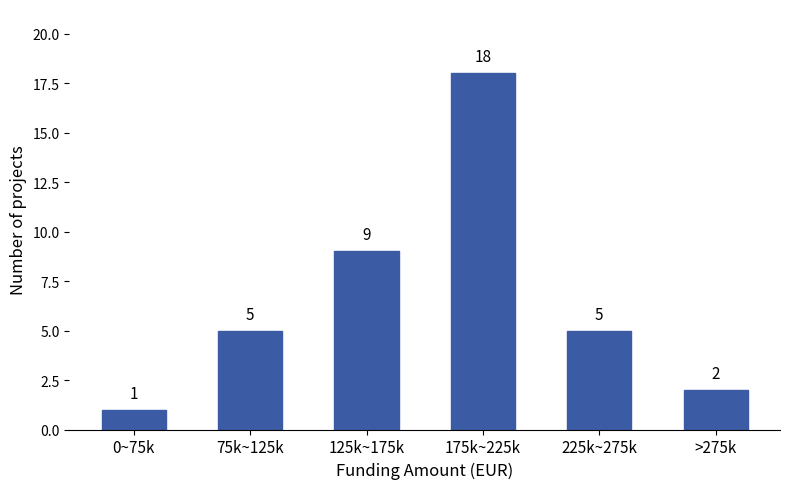

Reading right to left, extract all data points from this chart.

>275k=2	225k~275k=5	175k~225k=18	125k~175k=9	75k~125k=5	0~75k=1